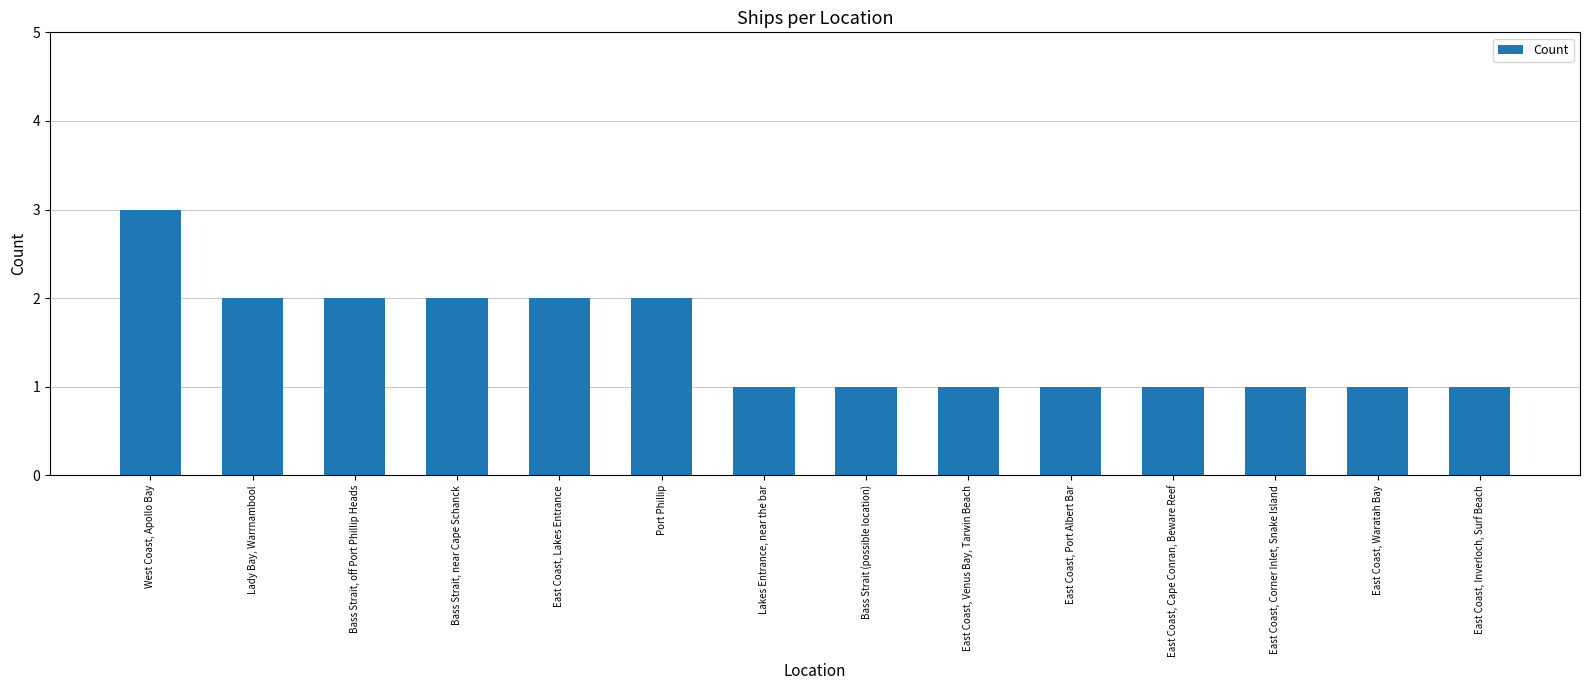

Count the values in the range 1 to 2.

13